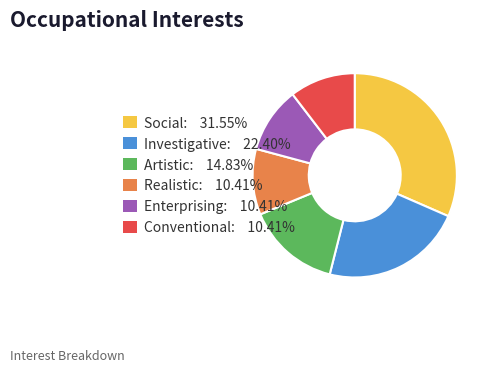

Does Investigative account for over 50% of the chart?

No